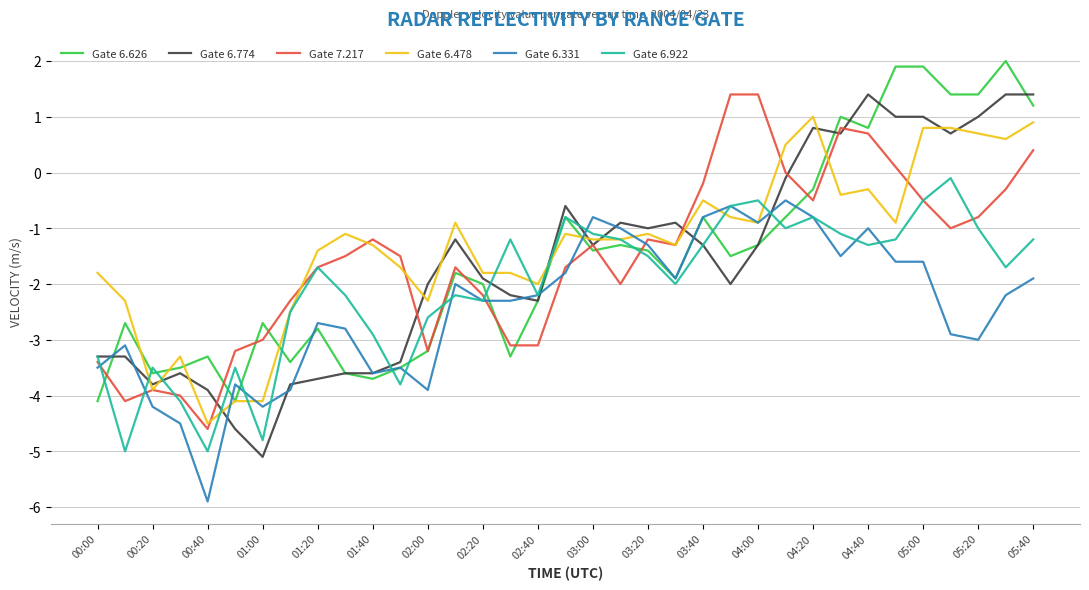

What is the minimum value for Gate 6.922?

-5.0